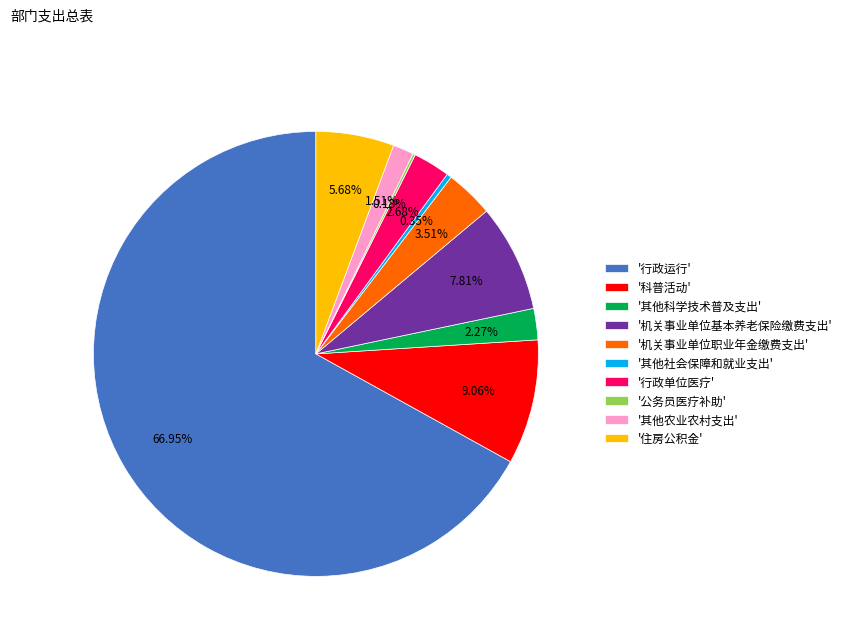

Which category has the biggest portion of the pie?

'行政运行'